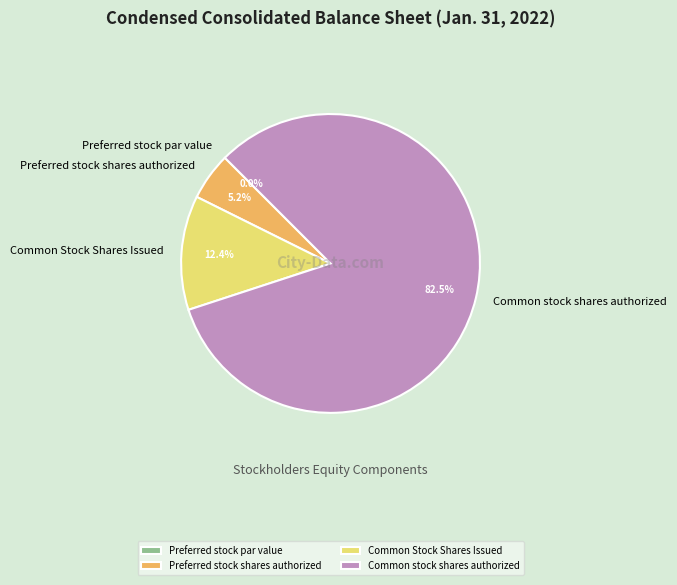

True or false: Common stock shares authorized accounts for 97% of the total.

False